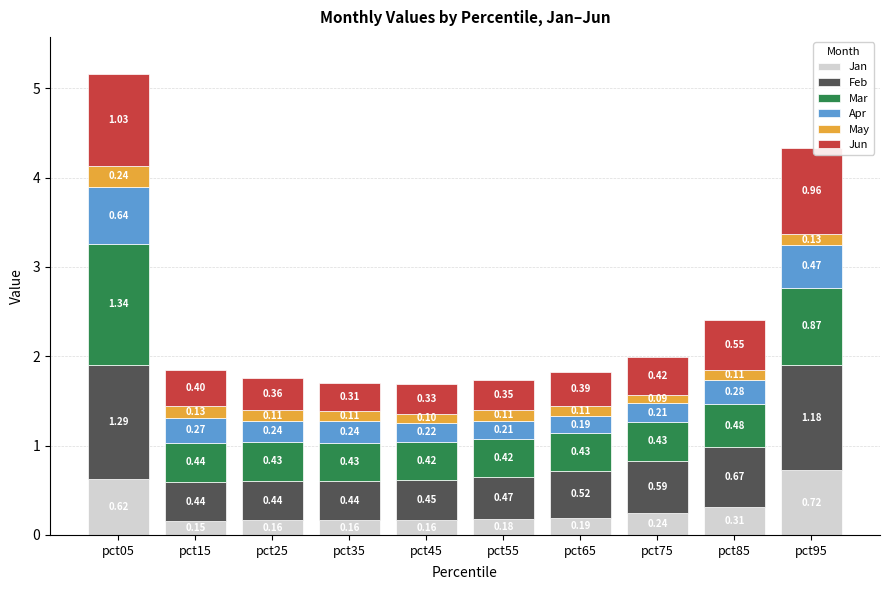

What is the sum of the Jan values at pct35 and pct75?

0.4